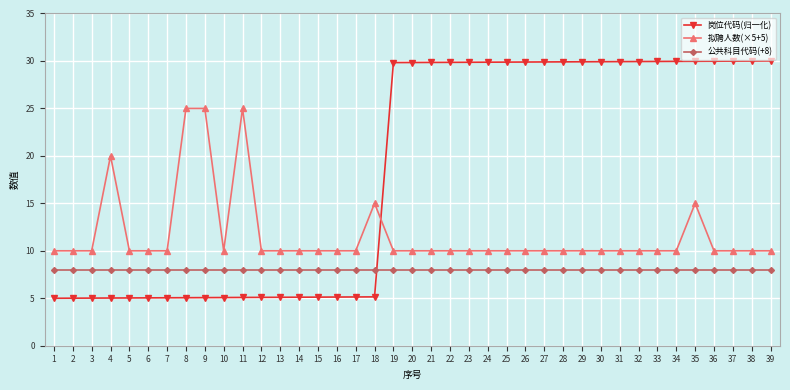

Is it true that 公共科目代码(+8) equals 5.6 at 31?

False